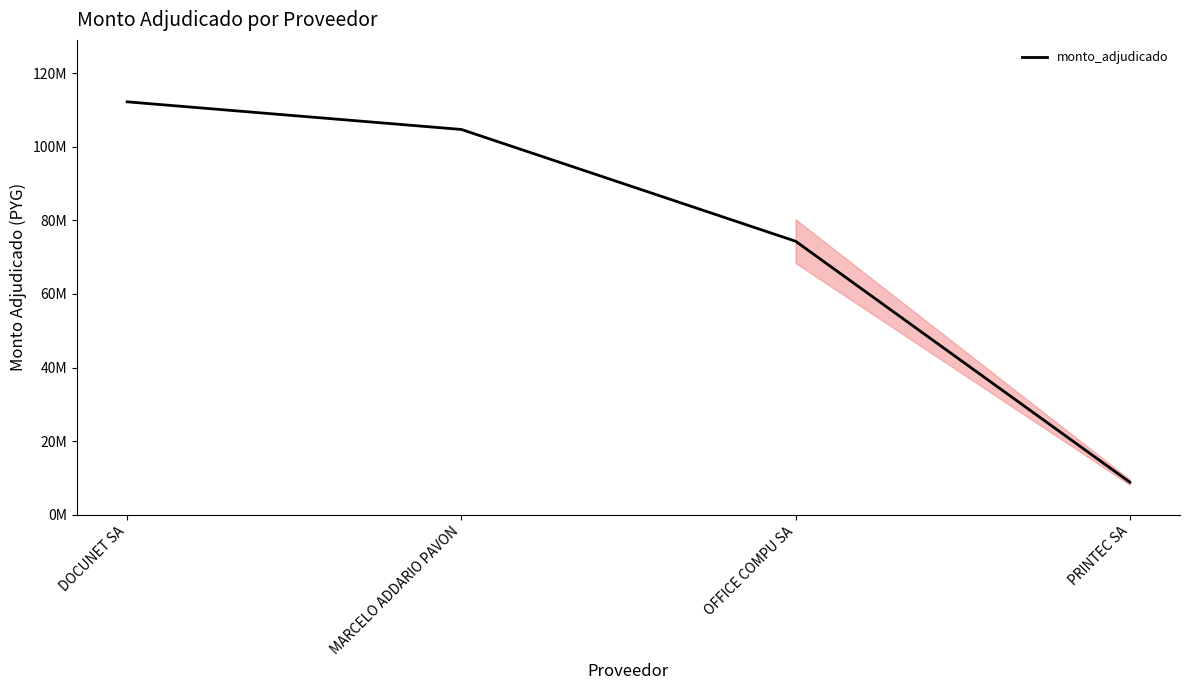

Is this an area chart (filled region under the line)?

Yes